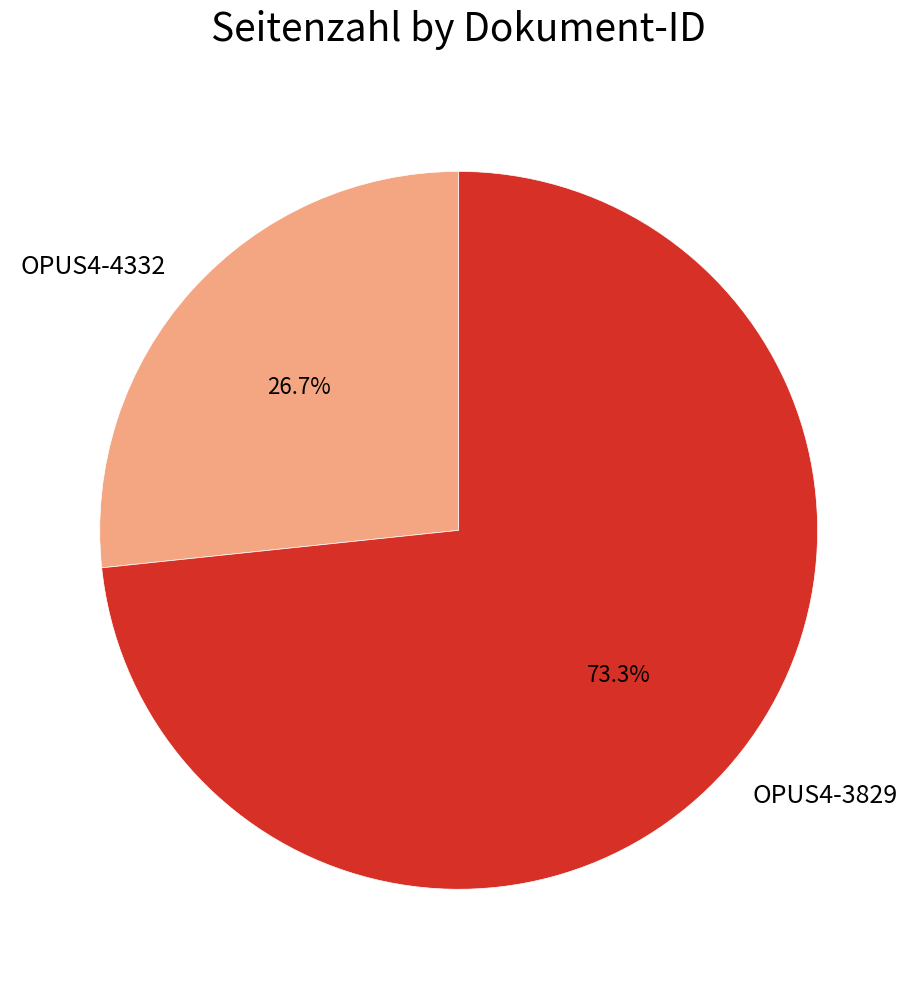

To the nearest percent, what portion does OPUS4-3829 represent?

73%